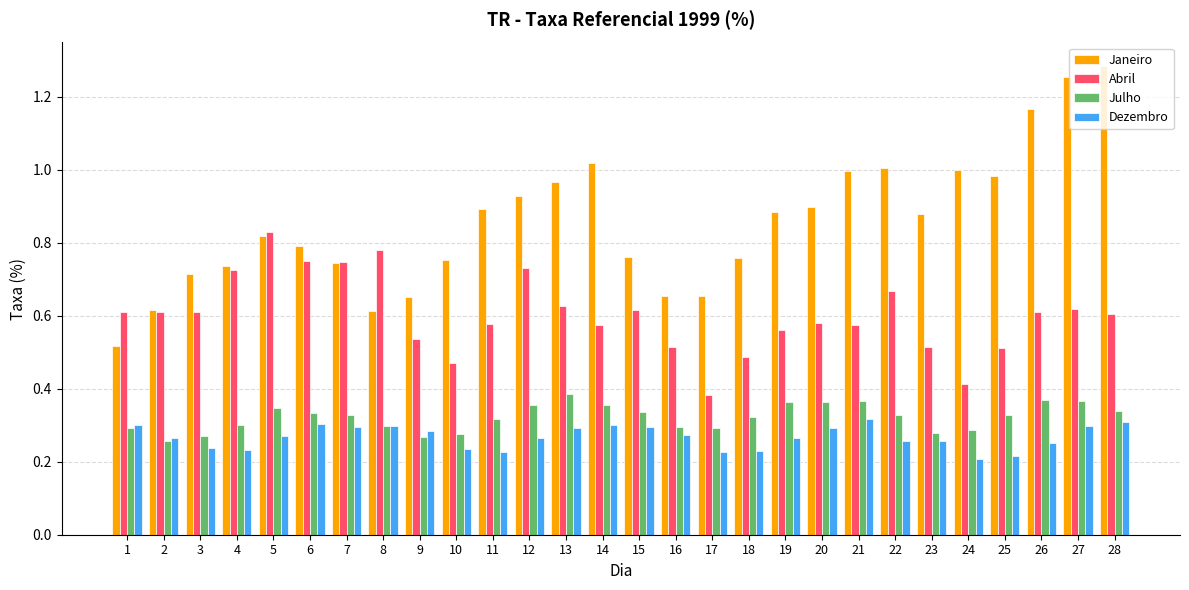

Are the bars horizontal?

No